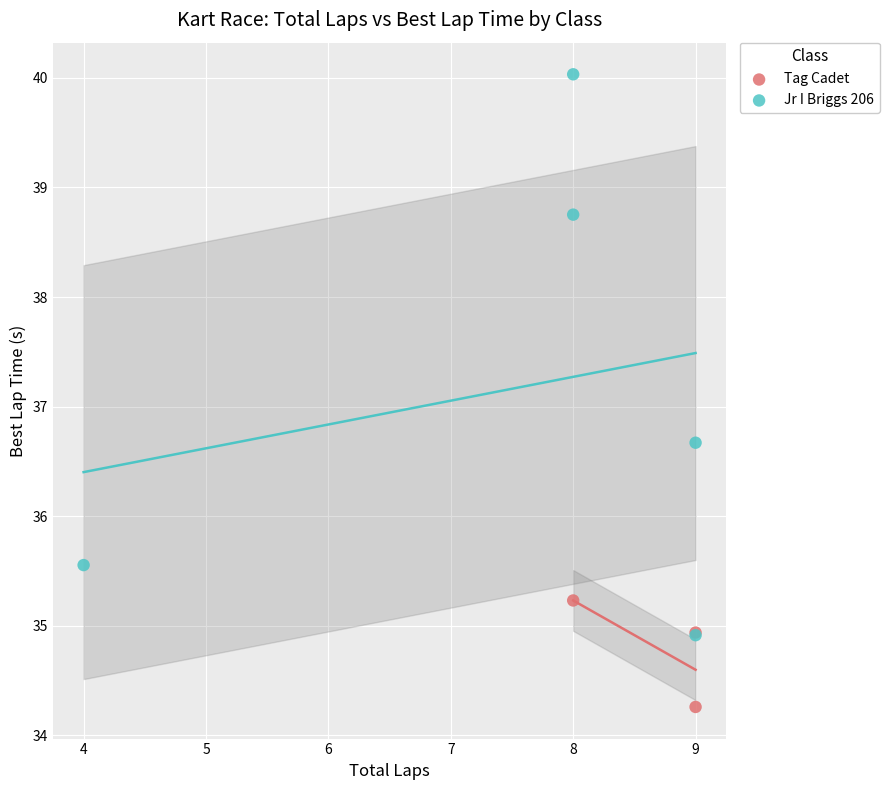

Which series contains the highest Y value?

Jr I Briggs 206